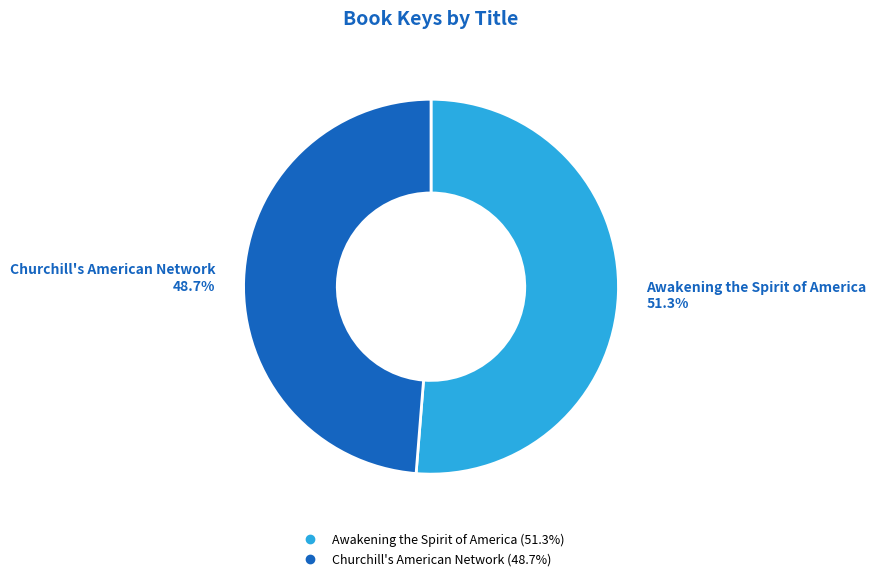

The Churchill's American Network slice represents 49% of the pie. True or false?

True